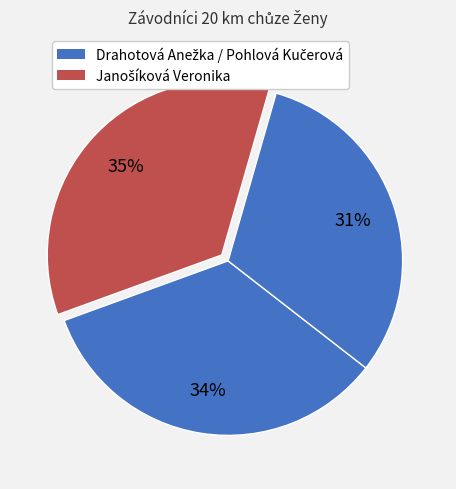

How many segments does this pie chart have?

3